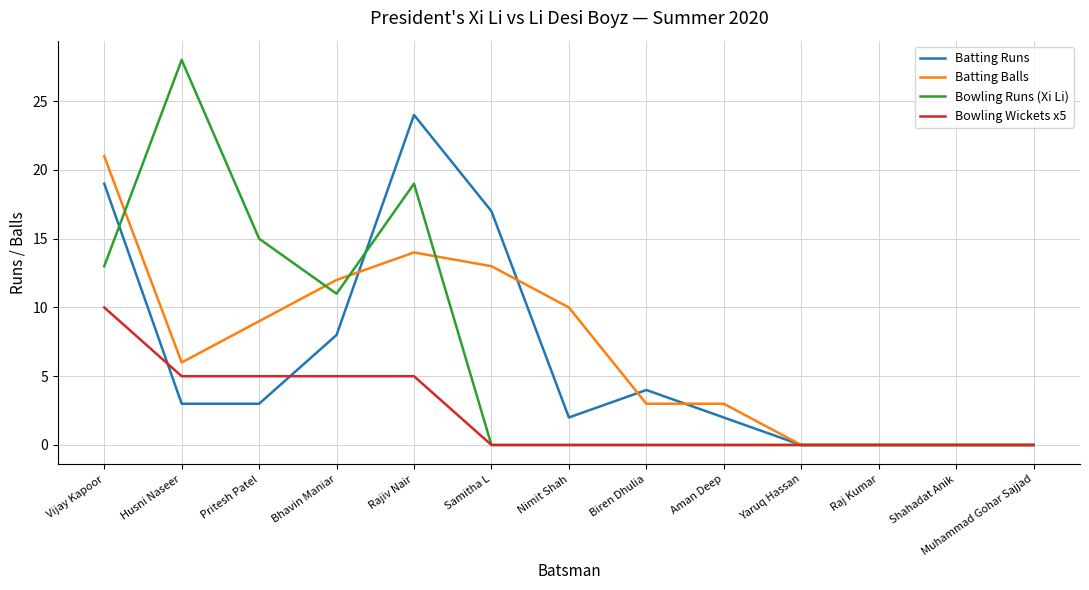

At which category does Batting Runs reach its first local peak?

Rajiv Nair